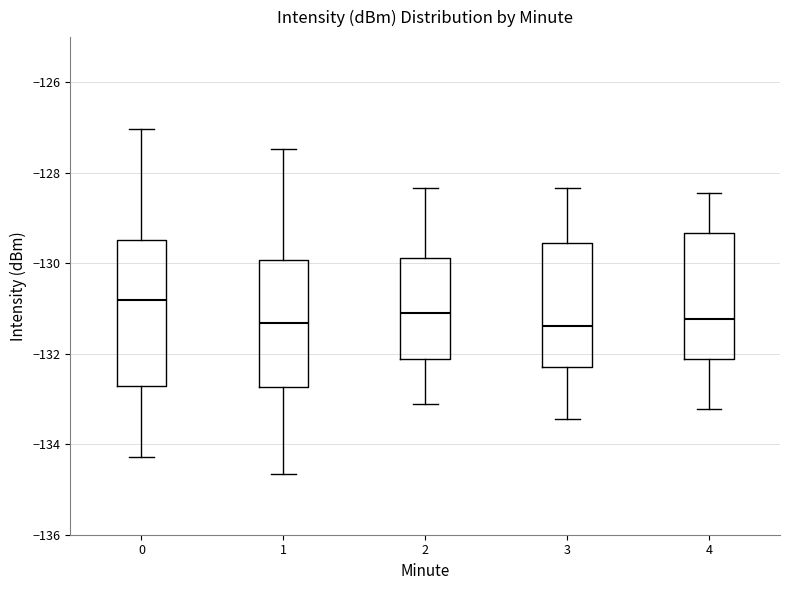

Comparing the boxes themselves (not the whiskers), which one is the tallest?

0